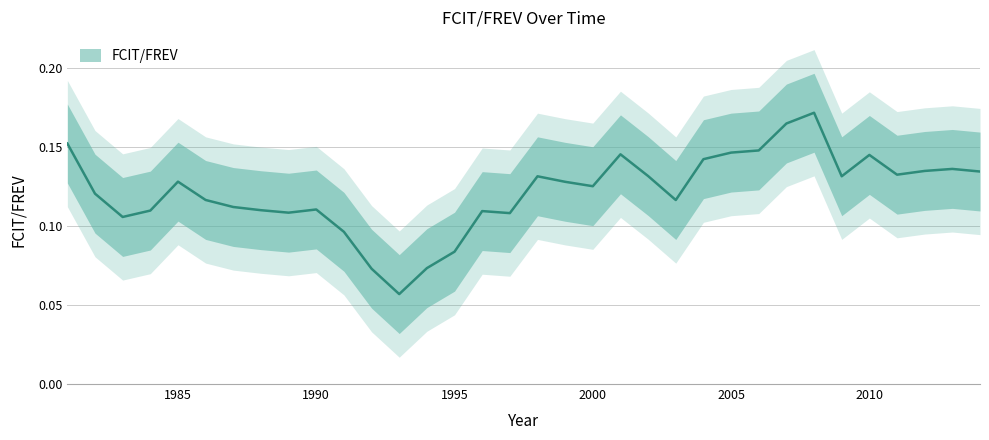

Where is the data nearest to the value 0?

1993